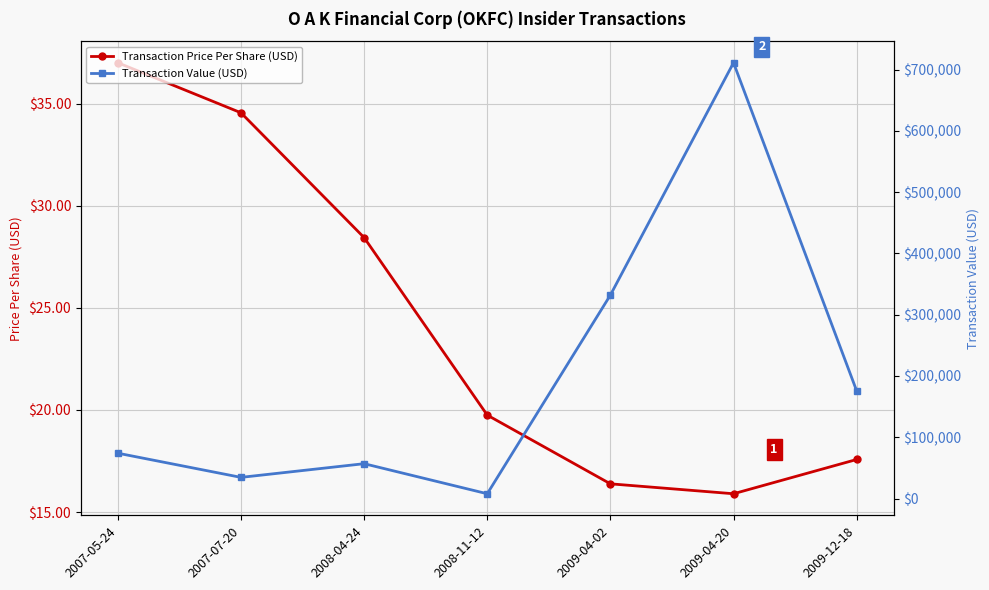

In Transaction Value (USD), how many points are lower than both neighbors (excluding endpoints)?

2